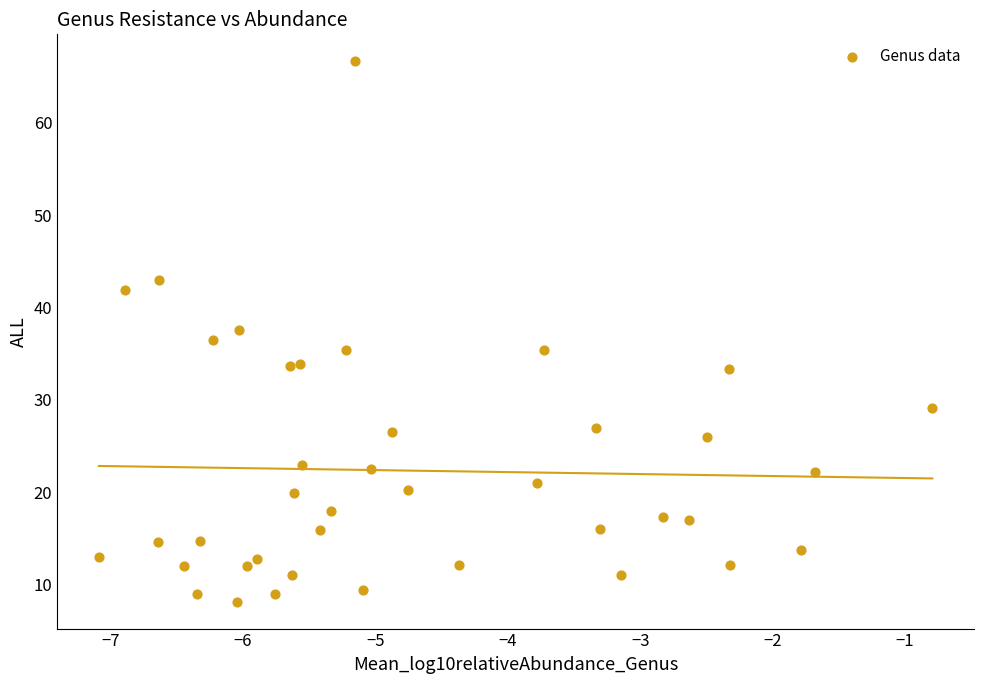

What is the range of X values (max minus min)?

6.3